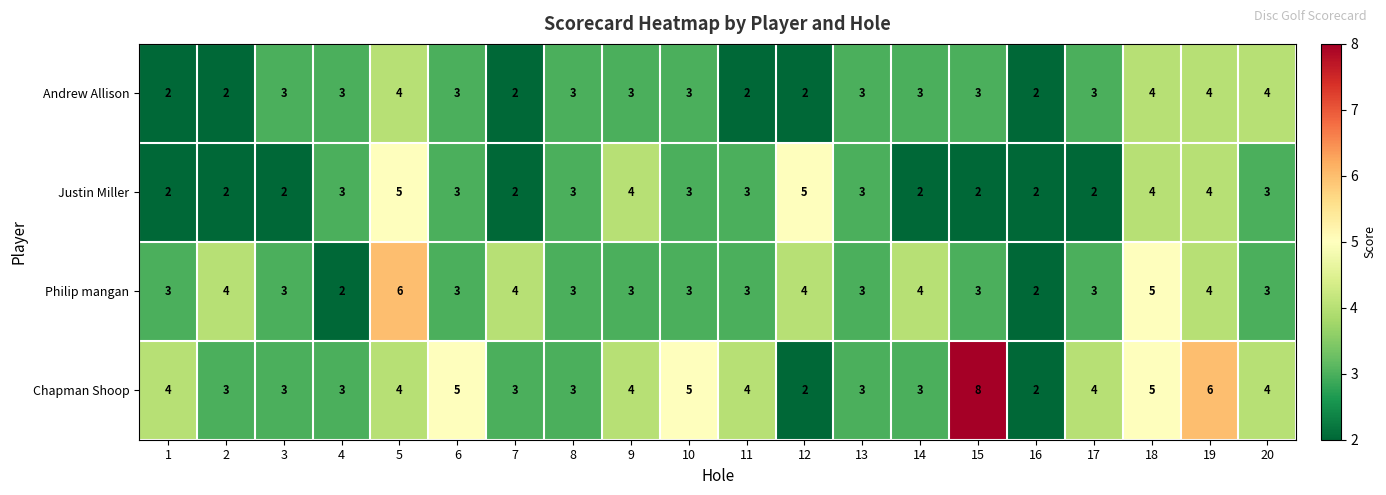

How many Justin Miller values are between 2 and 4?

18